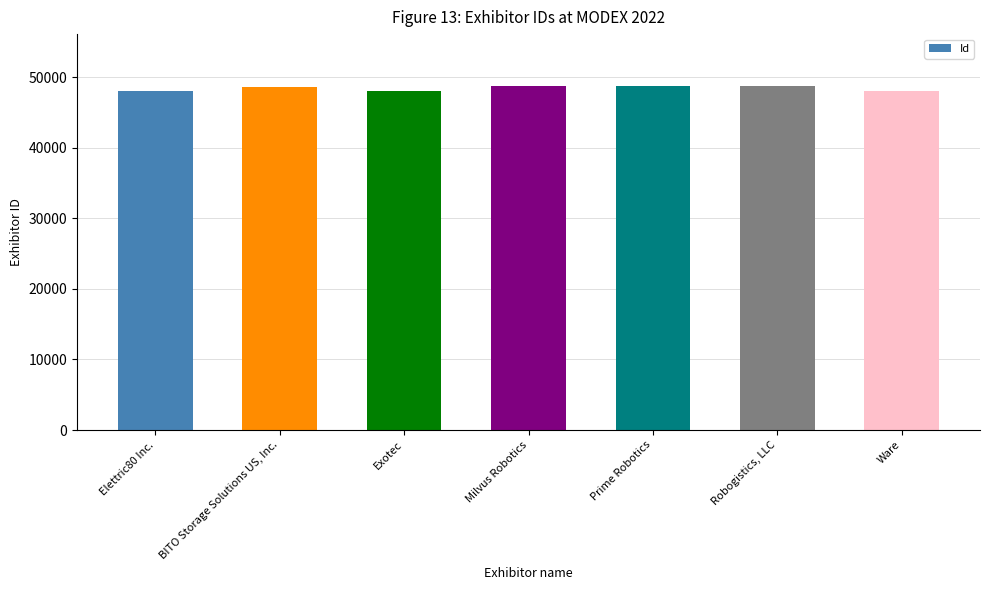

The value at Exotec is 48090. True or false?

True